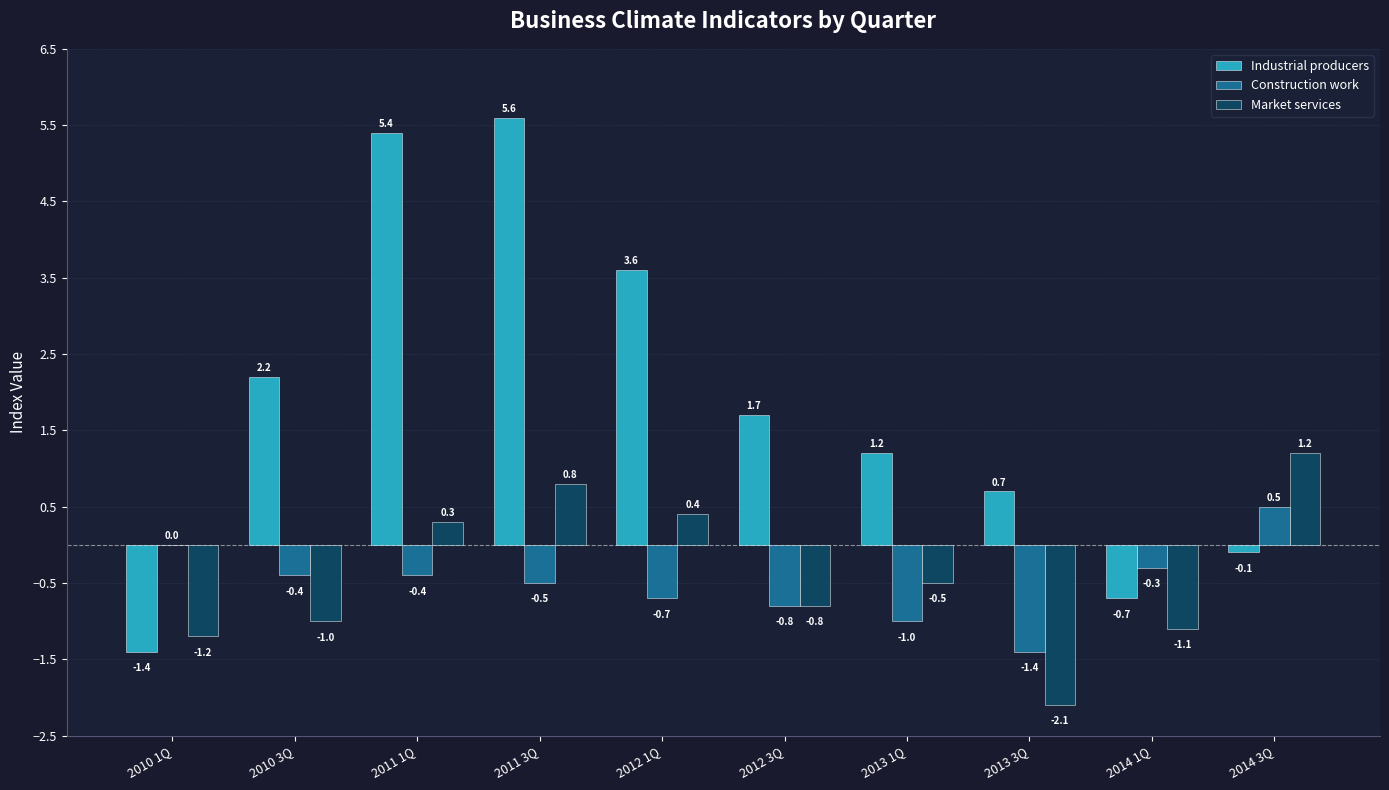

Which series has the widest spread of values?

Industrial producers